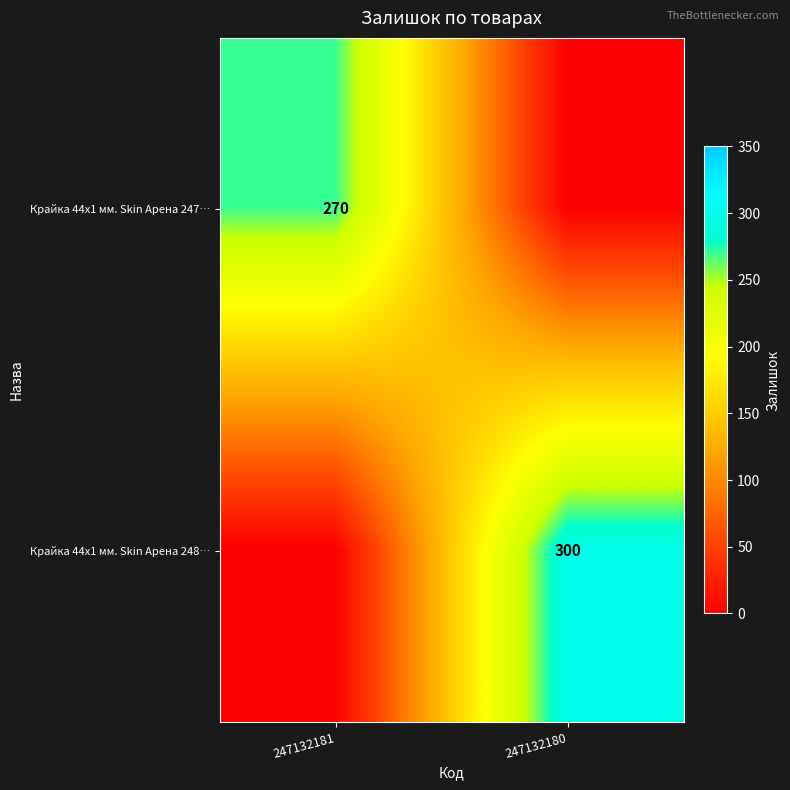

Is the value of Крайка 44x1 мм. Skin Арена 248… at 247132180 greater than the value of Крайка 44x1 мм. Skin Арена 247… at 247132181?

Yes